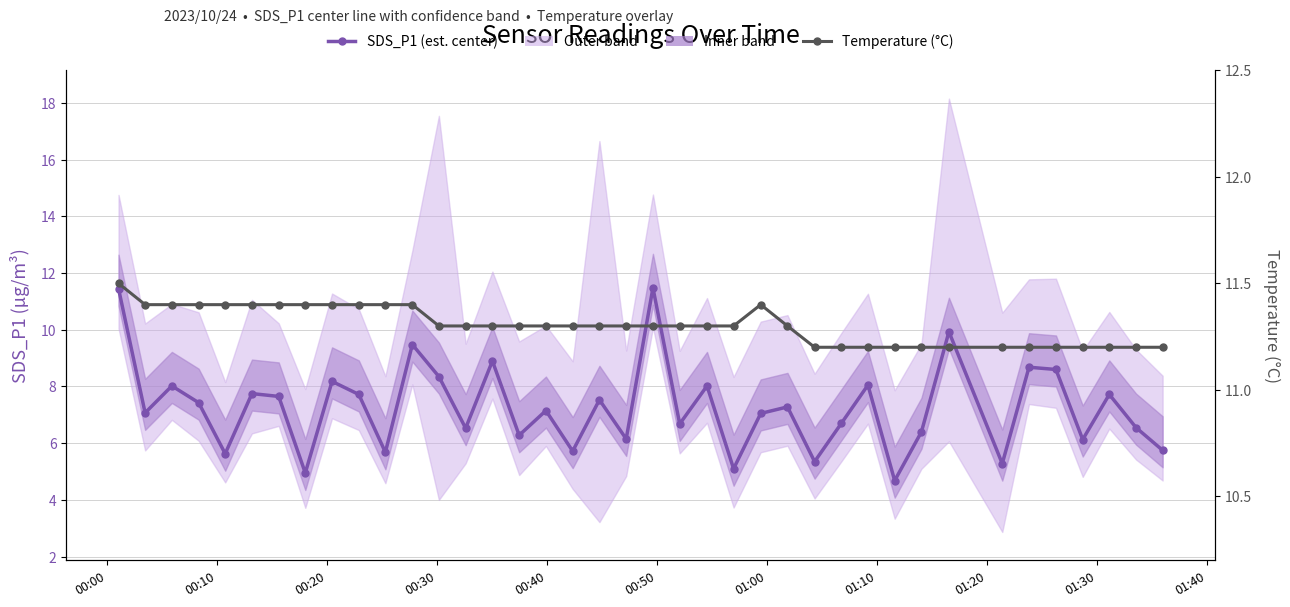

How many distinct data groups are displayed?

2